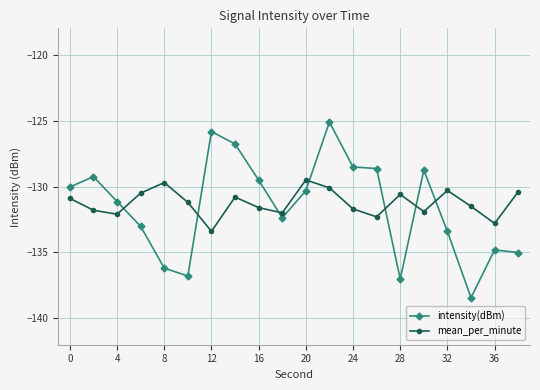

How many times do mean_per_minute and intensity(dBm) cross each other?

7